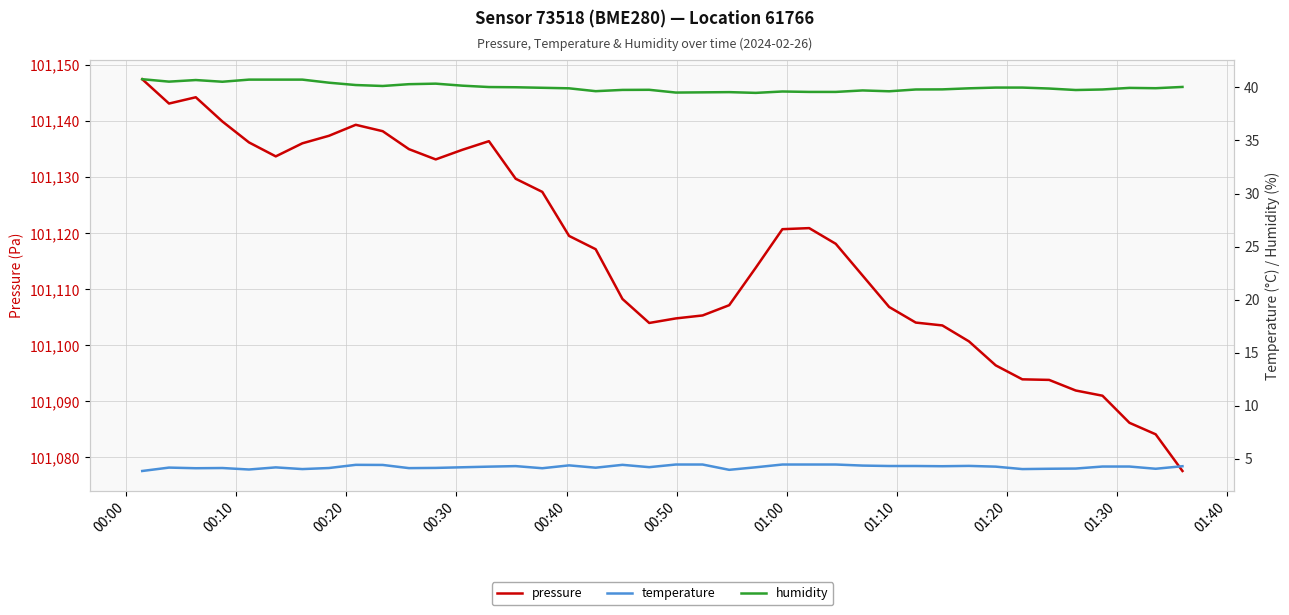

Is this an area chart (filled region under the line)?

No